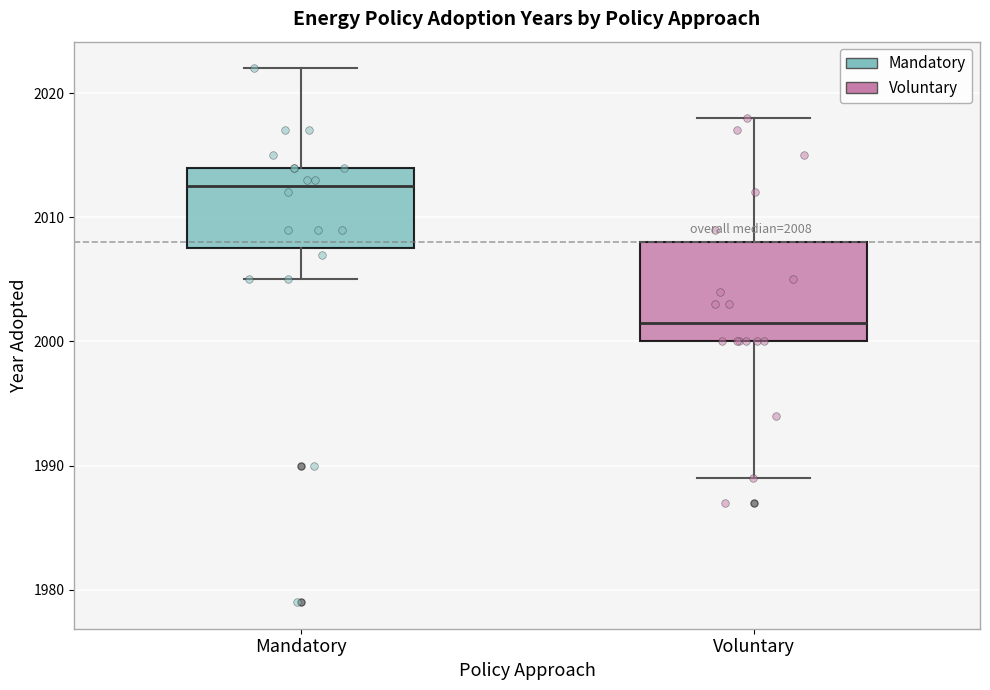

Which box has the lowest median line?

Voluntary